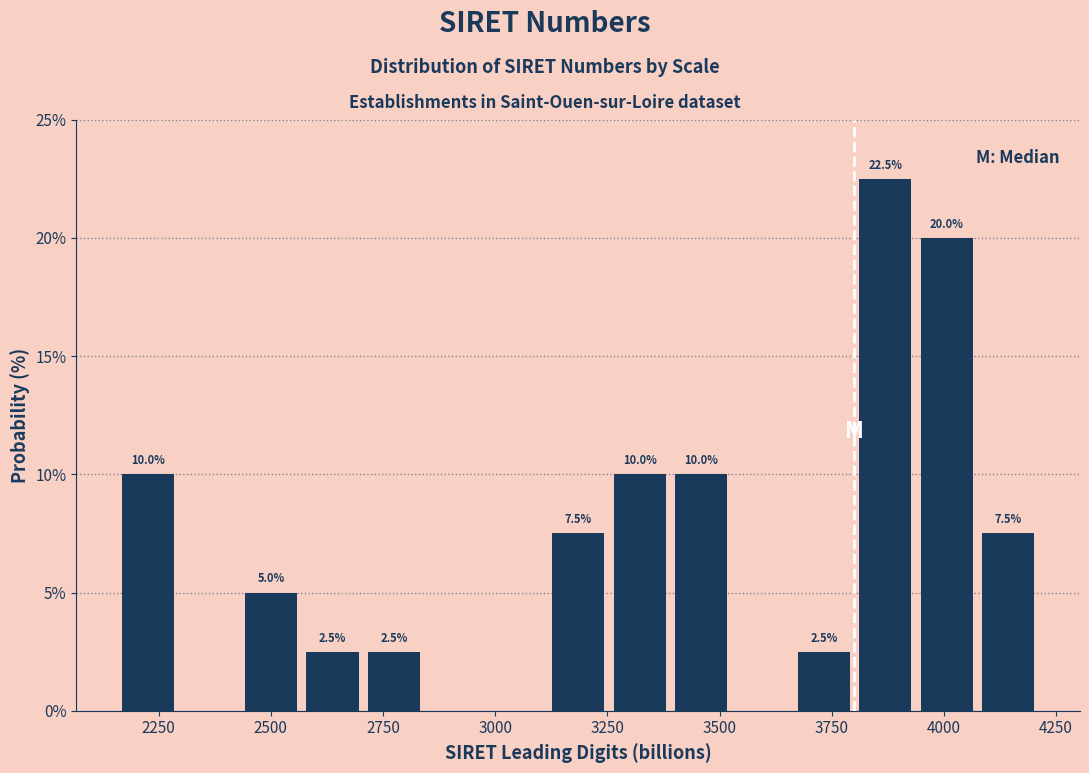

Around what value on the x-axis is the tallest bar? Give the approximate position of its centre, as read against the axis.

3850